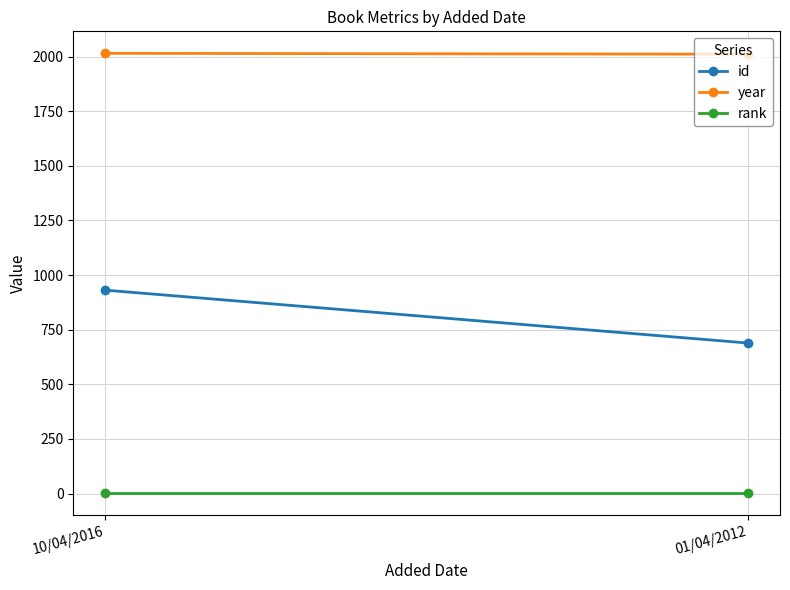

At which label is id closest to 810?

10/04/2016